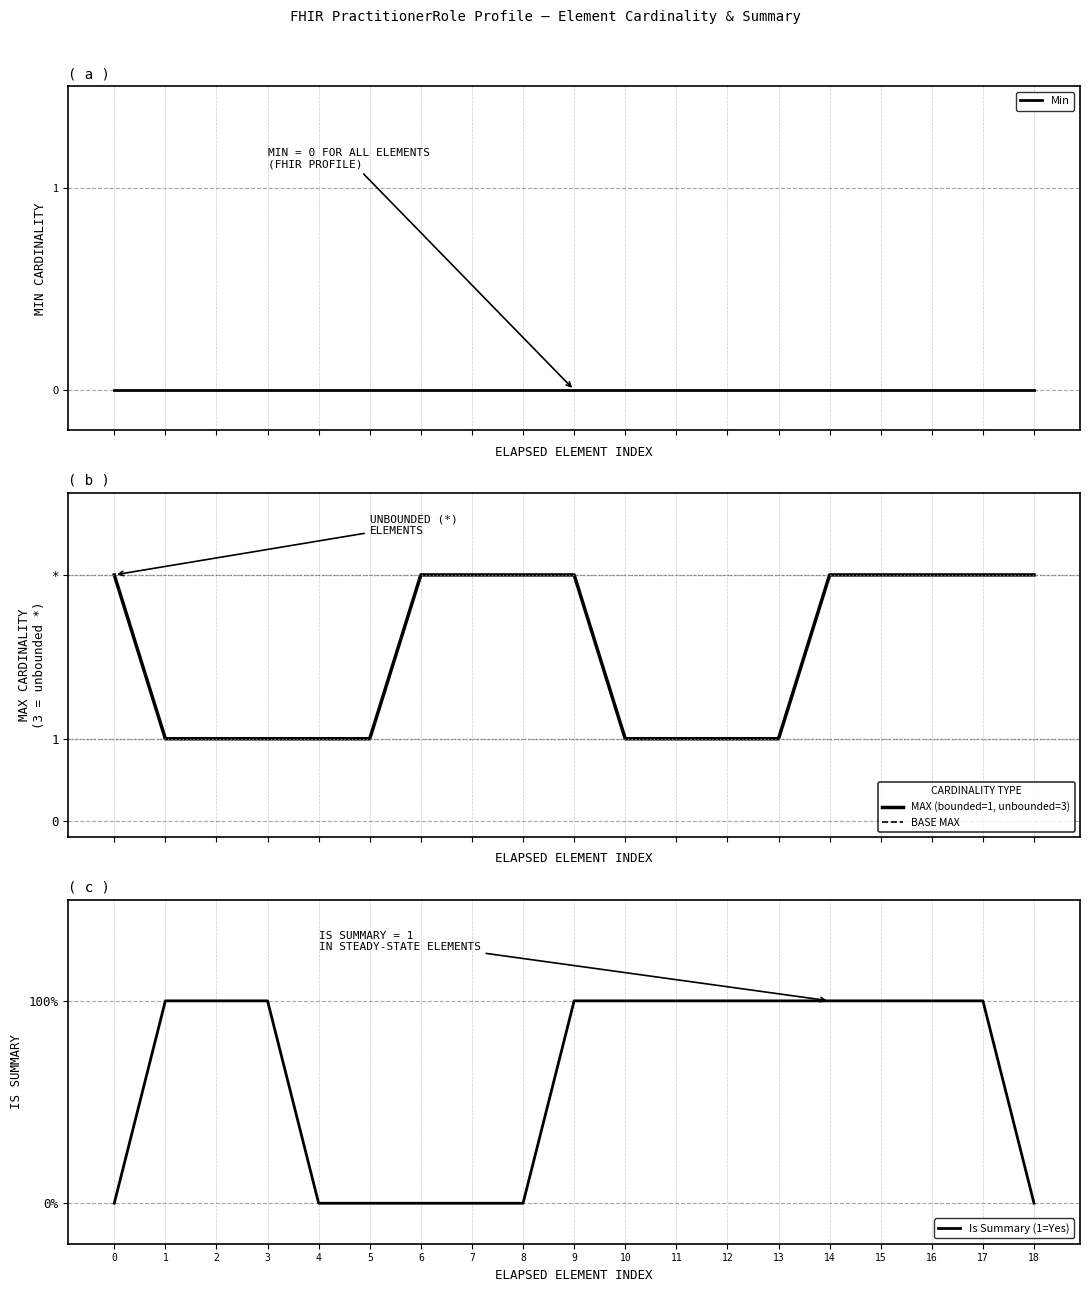

Count the number of data series in this chart.

4